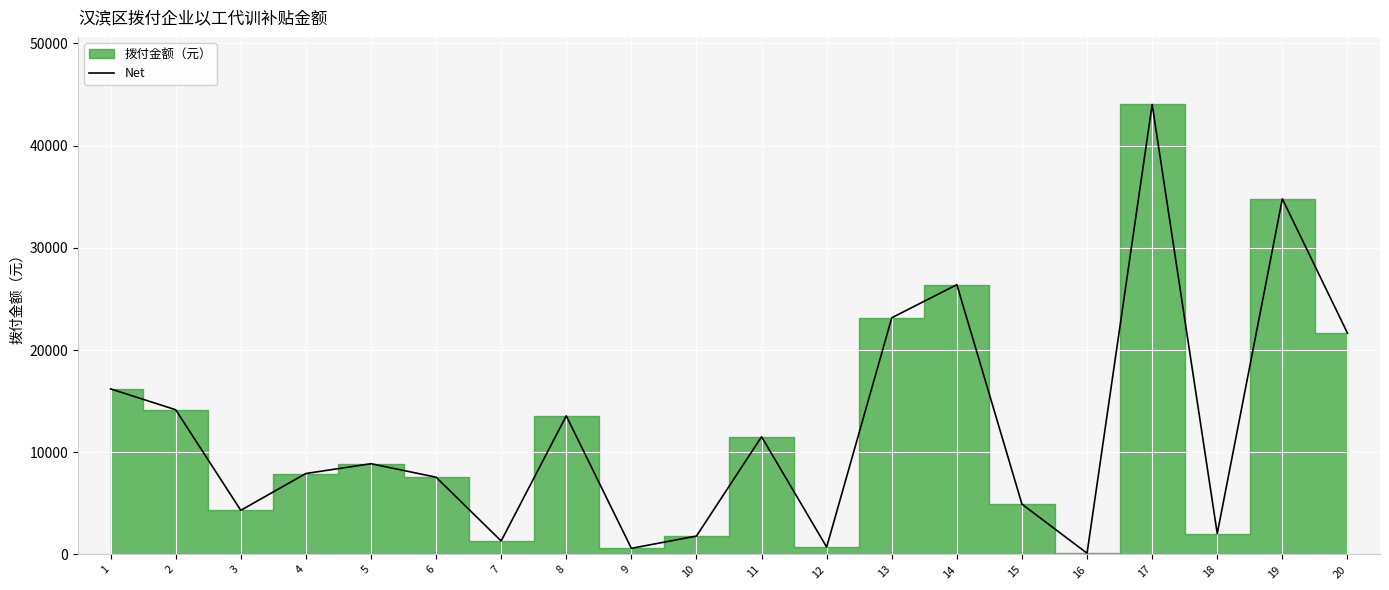

Which label corresponds to the smallest value in the chart?

16